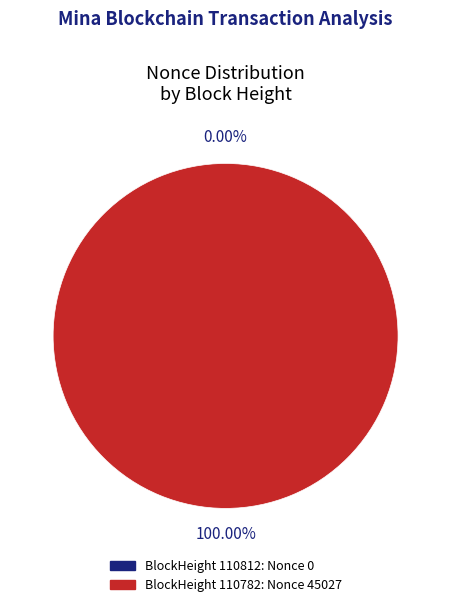

Count the number of slices in the pie.

2